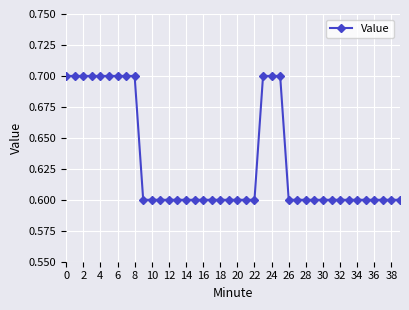

What is the minimum value shown in the chart?

0.6